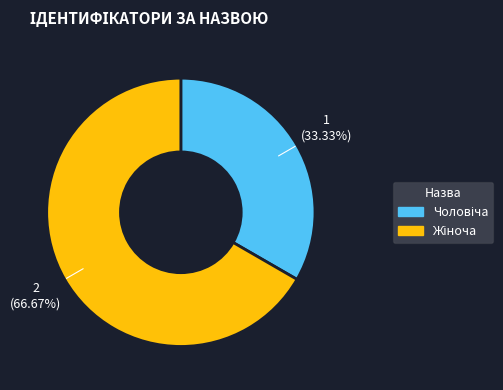

Does any single category account for the majority?

Yes